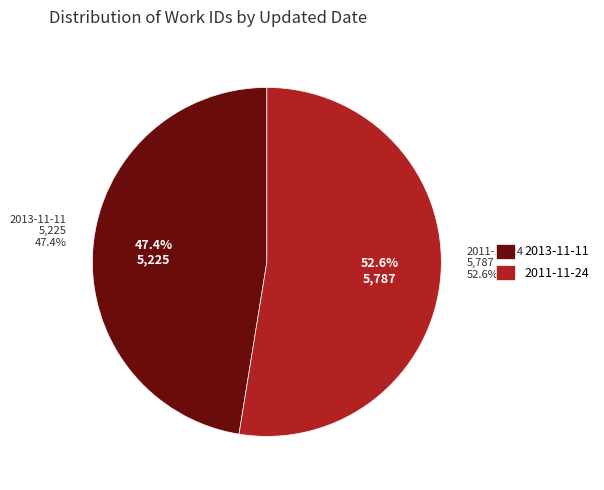

Do 2011-11-24 and 2013-11-11 together represent more than half of the pie?

Yes